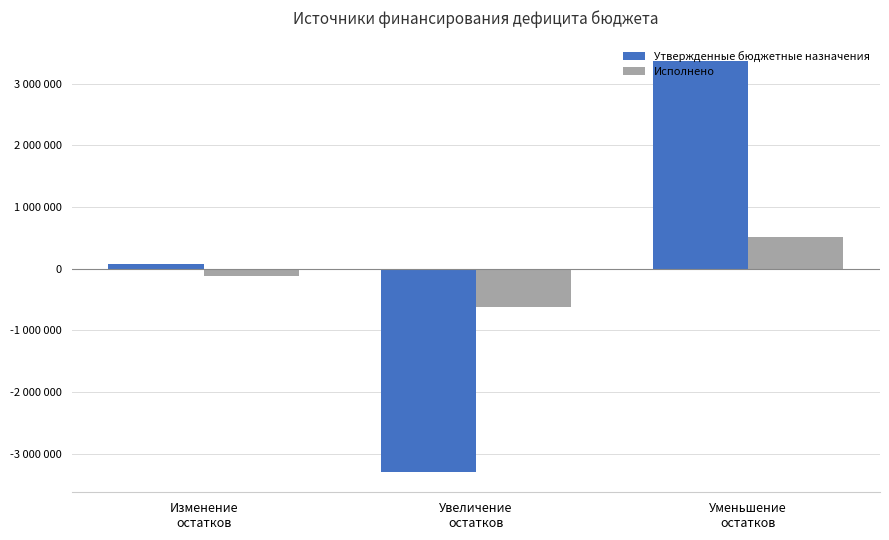

Rank the series by their maximum value, from lowest to highest.

Исполнено, Утвержденные бюджетные назначения